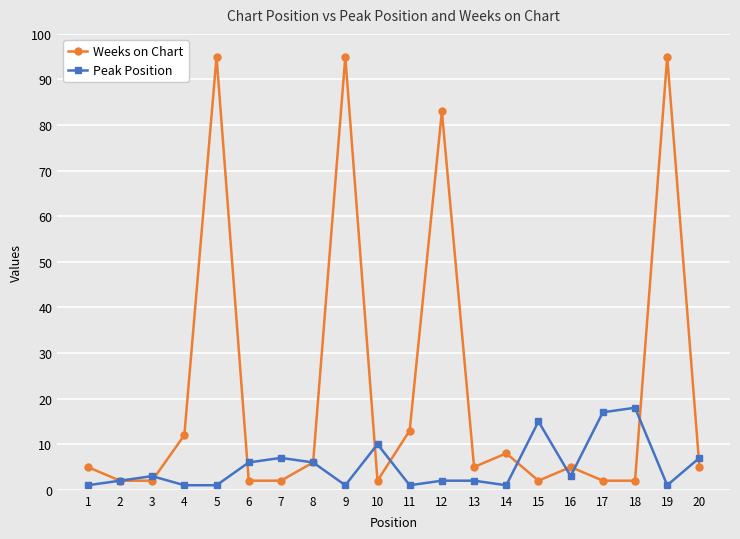

After their last crossing, which series has the higher values: Peak Position or Weeks on Chart?

Peak Position